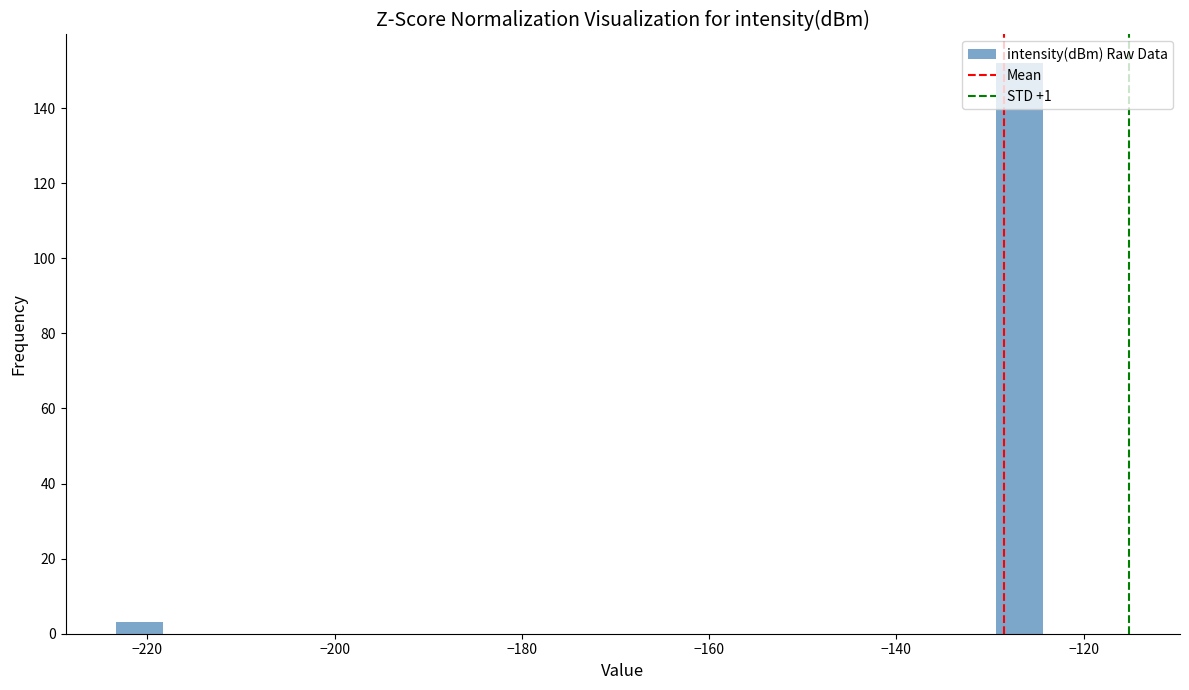

Around what value on the x-axis is the tallest bar? Give the approximate position of its centre, as read against the axis.

-126